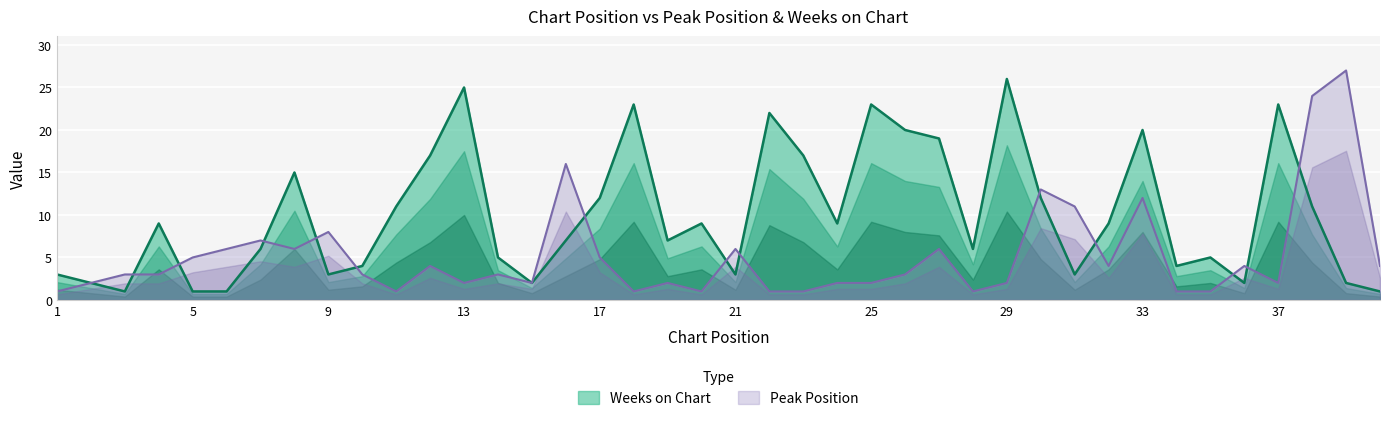

What is the highest value of the Weeks on Chart series?

26